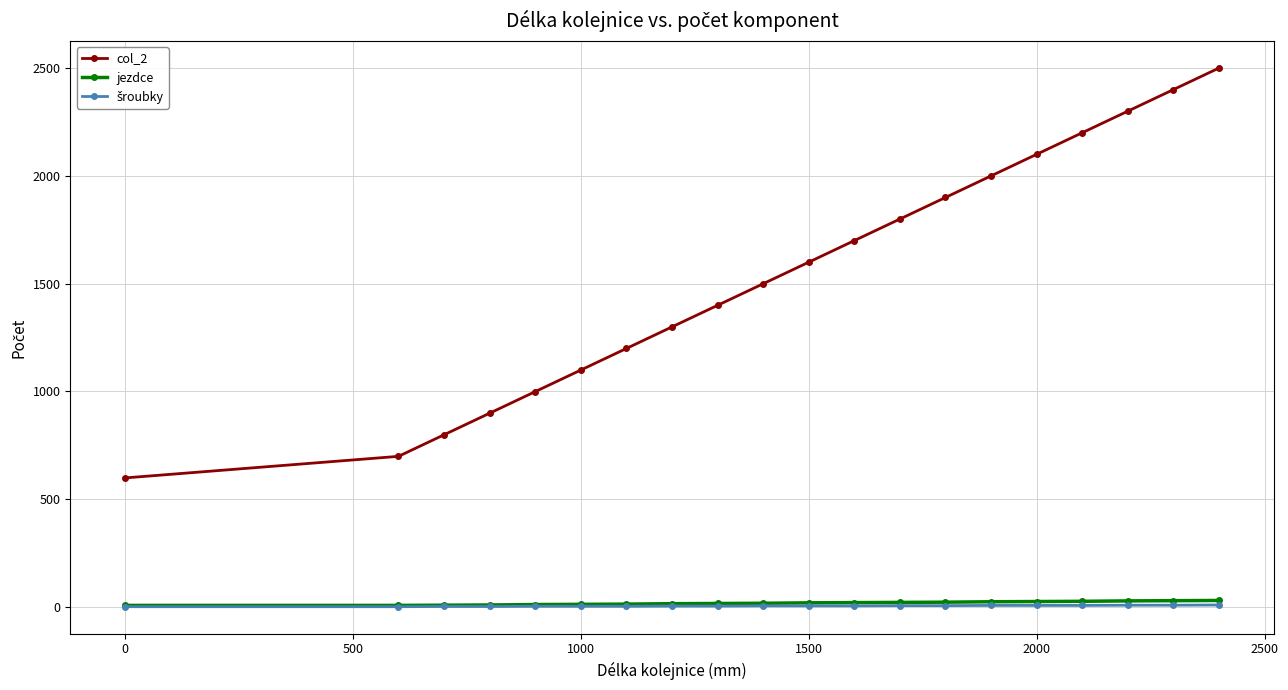

Which series has the largest total across all categories?

col_2